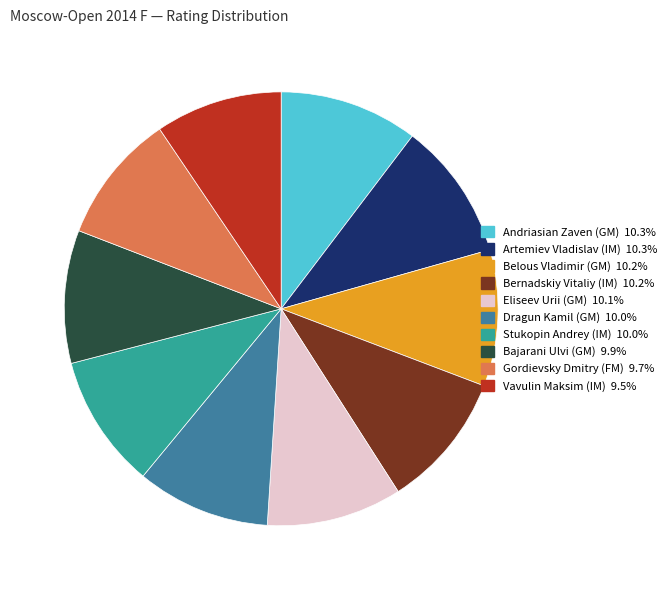

Approximately how many times larger is the value at Gordievsky Dmitry (FM) compared to Bernadskiy Vitaliy (IM)?

1.0